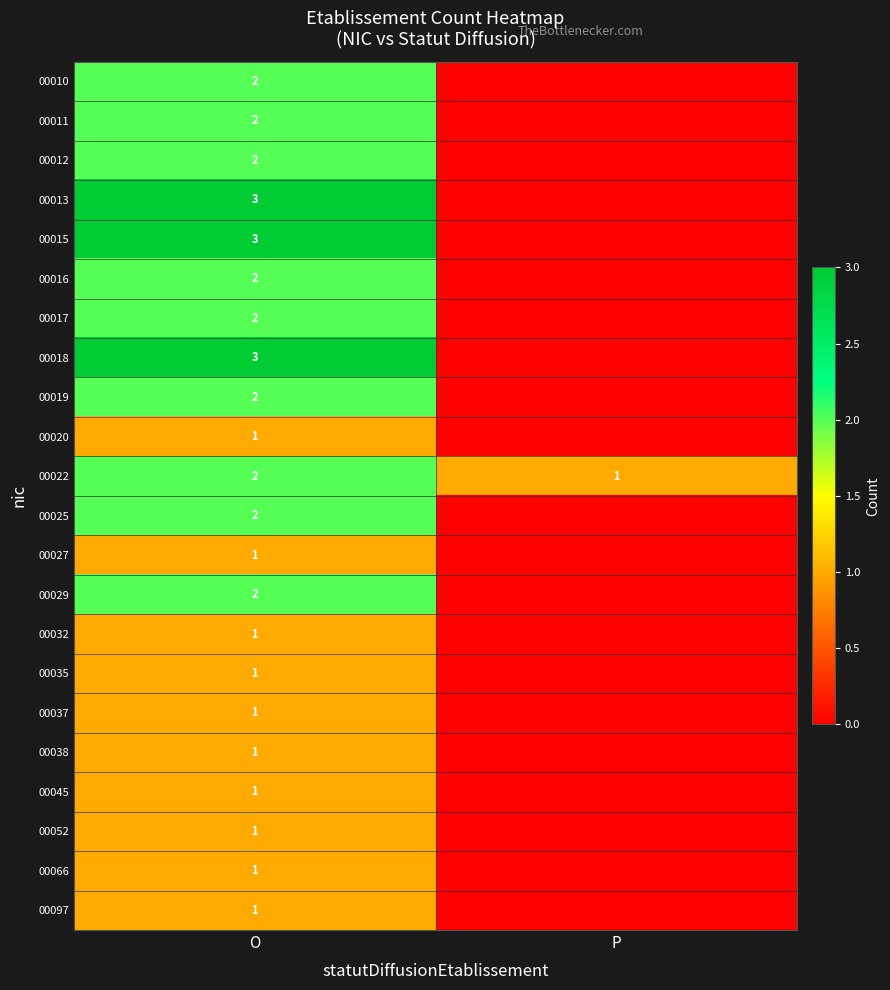

What is the spread (max minus min) of values at P?

1